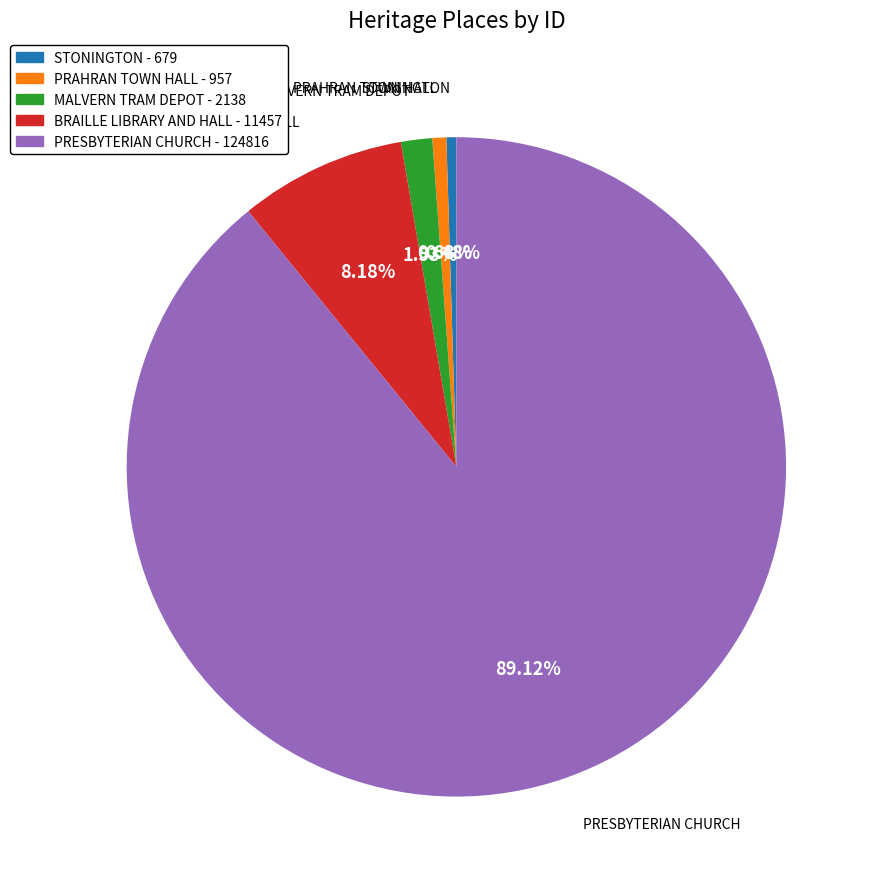

True or false: PRESBYTERIAN CHURCH accounts for 89% of the total.

True